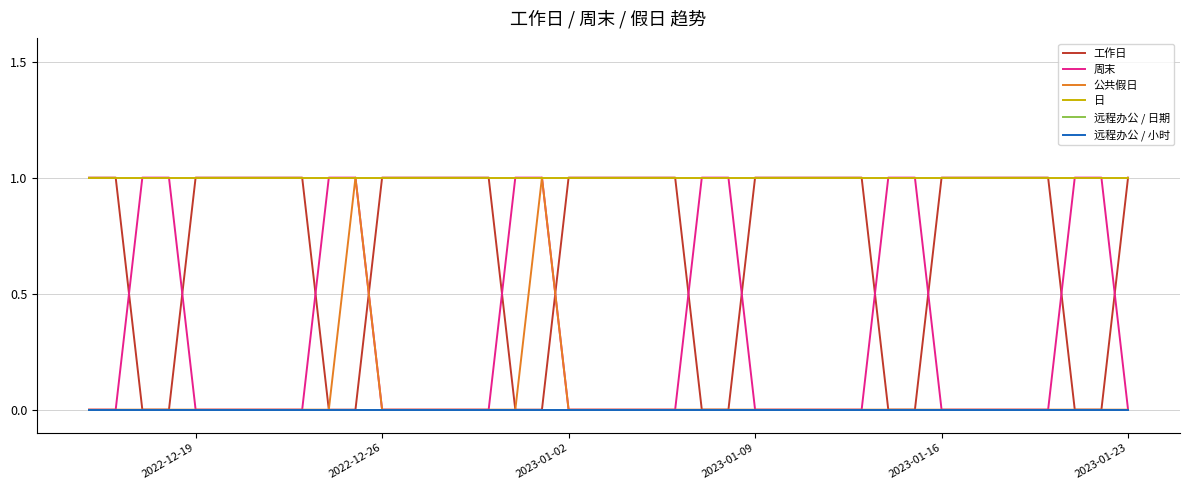

Does the chart display data point markers on the line(s)?

No